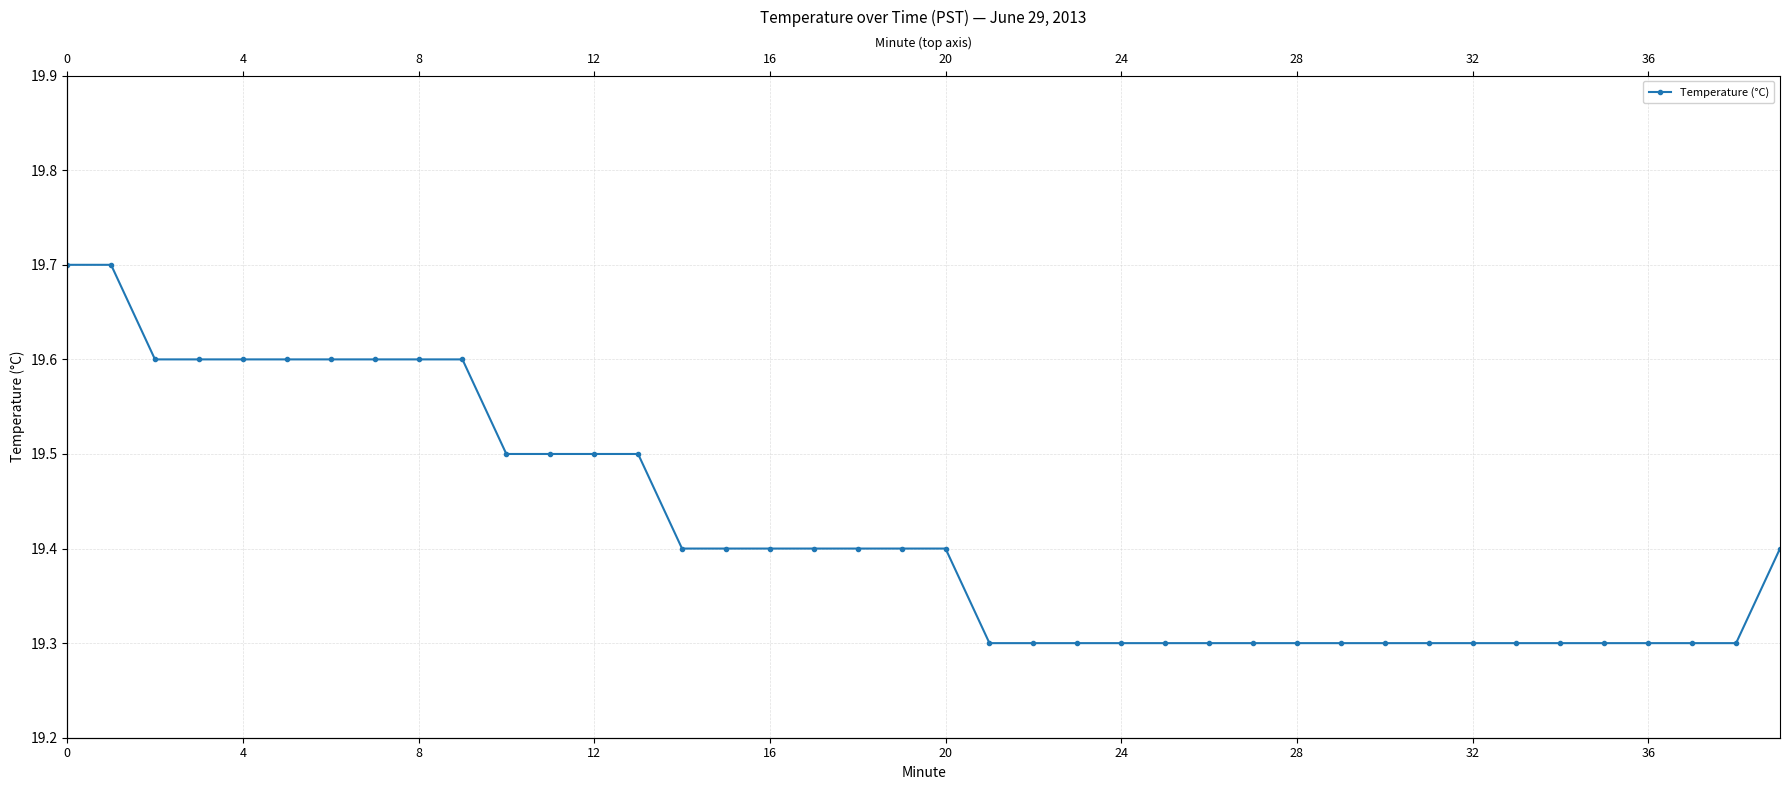

Which has a higher value, 29 or 27?

29